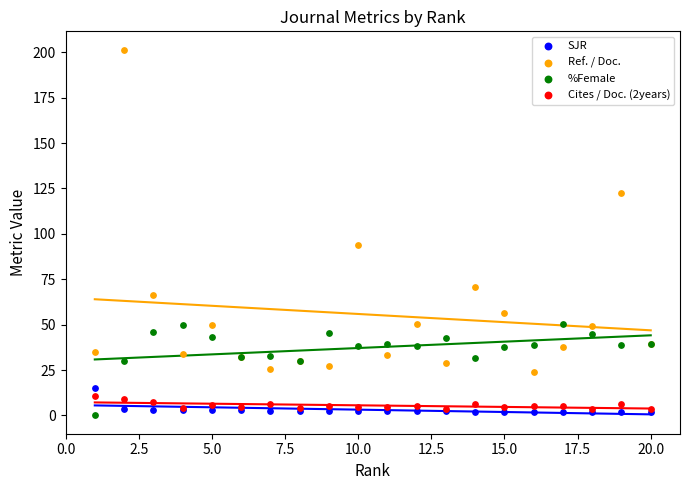

Across all series, what Y value is closest to 100?

94.0